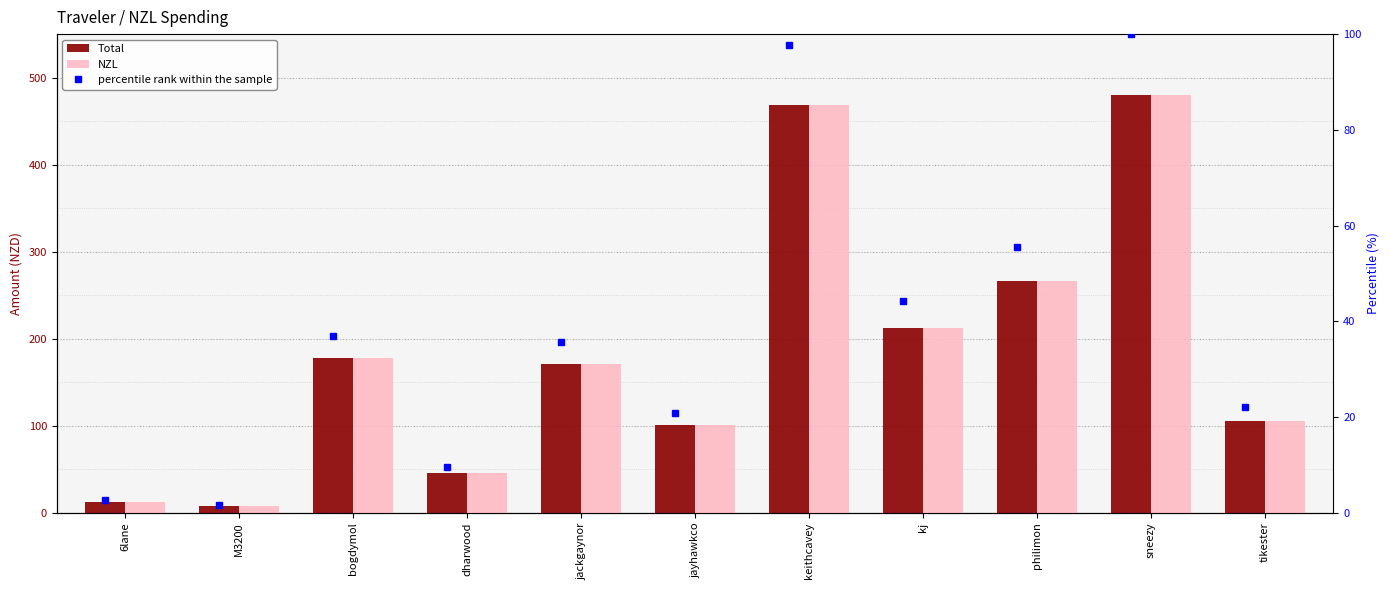

Is the value of Total at sneezy greater than the value of NZL at dharwood?

Yes